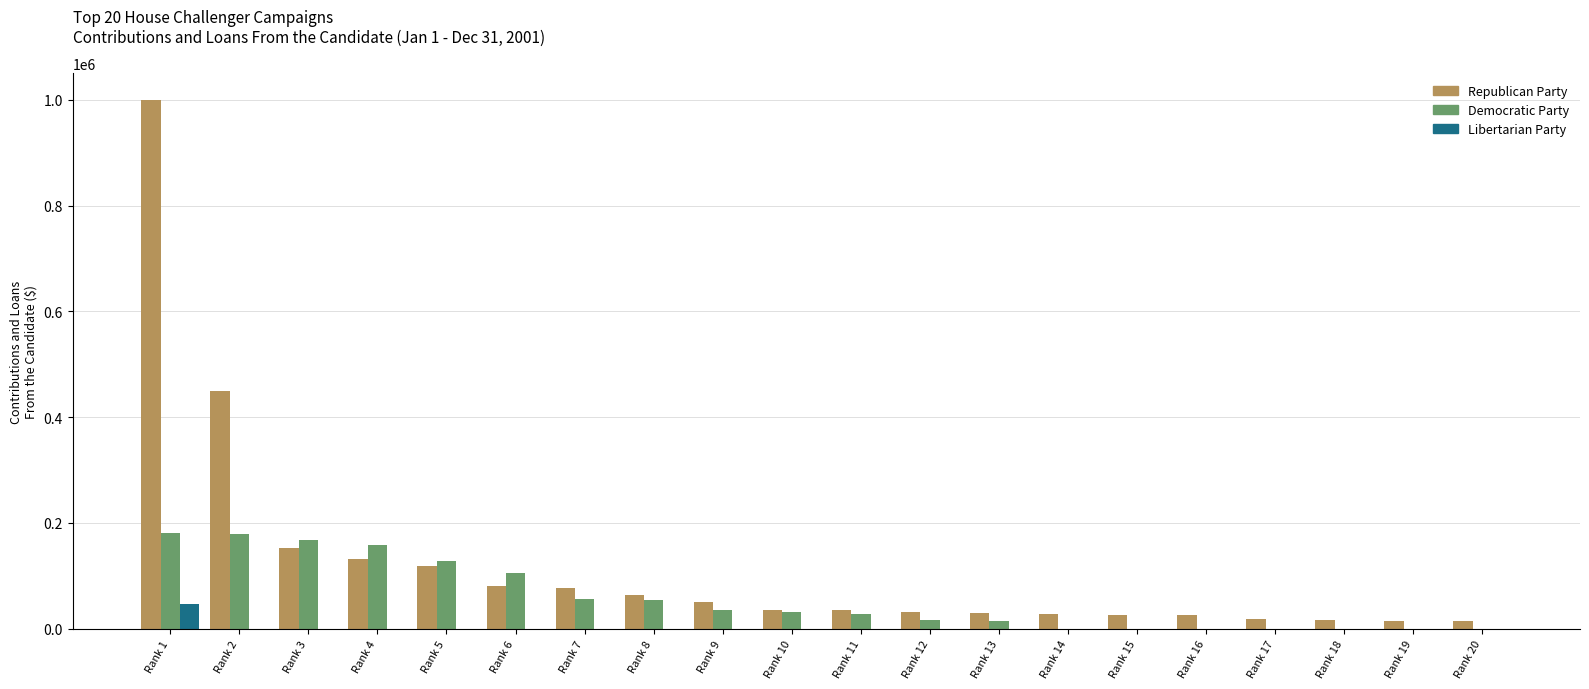

How many groups of bars are there?

20